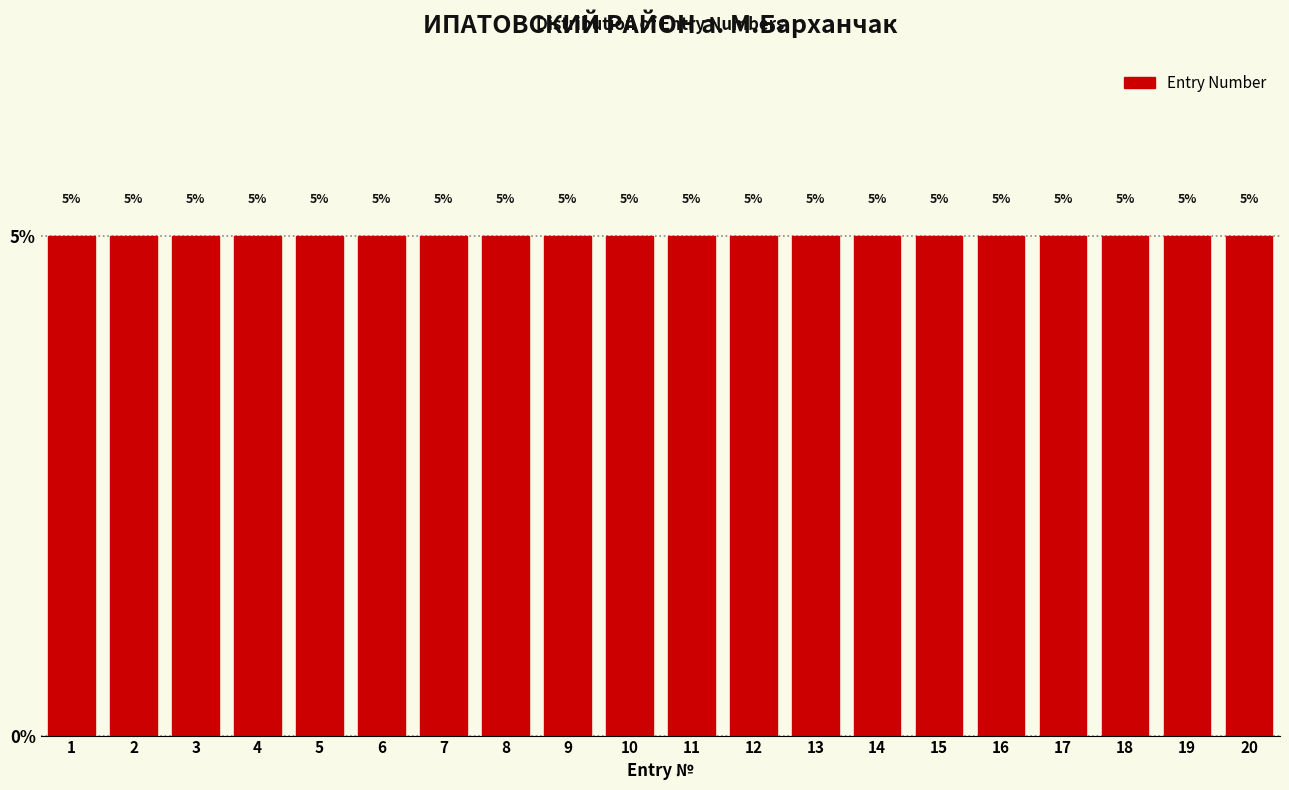

Reading left to right, transcribe this chart: for each bar, give the range it covers on the x-axis and its height.

0.5 to 1.5: 5
1.5 to 2.5: 5
2.5 to 3.5: 5
3.5 to 4.5: 5
4.5 to 5.5: 5
5.5 to 6.5: 5
6.5 to 7.5: 5
7.5 to 8.5: 5
8.5 to 9.5: 5
9.5 to 10.5: 5
10.5 to 11.5: 5
11.5 to 12.5: 5
12.5 to 13.5: 5
13.5 to 14.5: 5
14.5 to 15.5: 5
15.5 to 16.5: 5
16.5 to 17.5: 5
17.5 to 18.5: 5
18.5 to 19.5: 5
19.5 to 20.5: 5